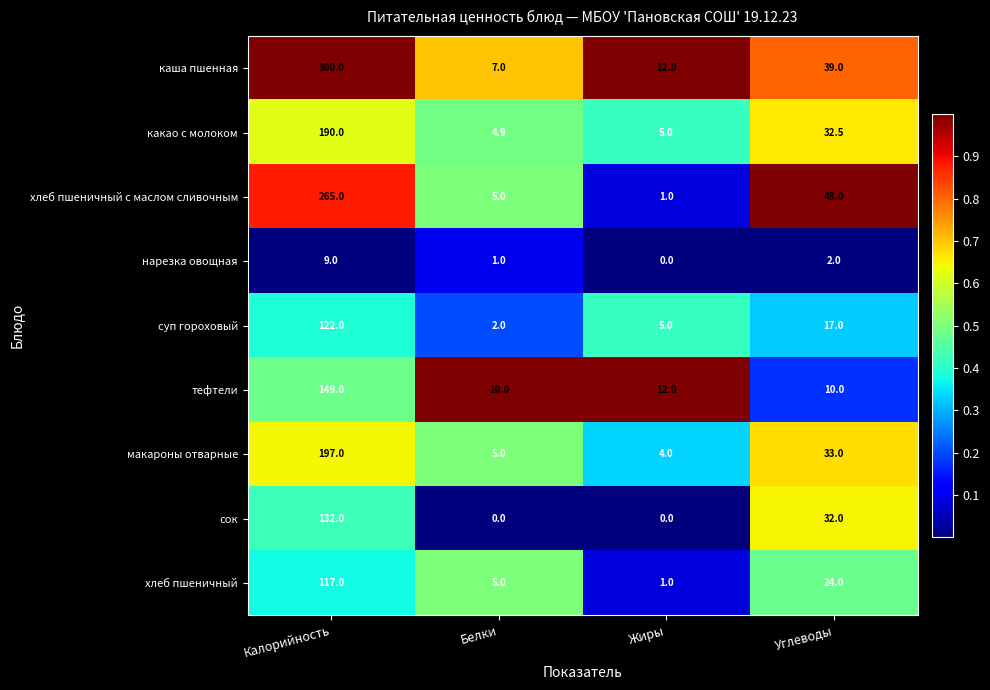

What is the difference between the какао с молоком values at Белки and Углеводы?

27.6